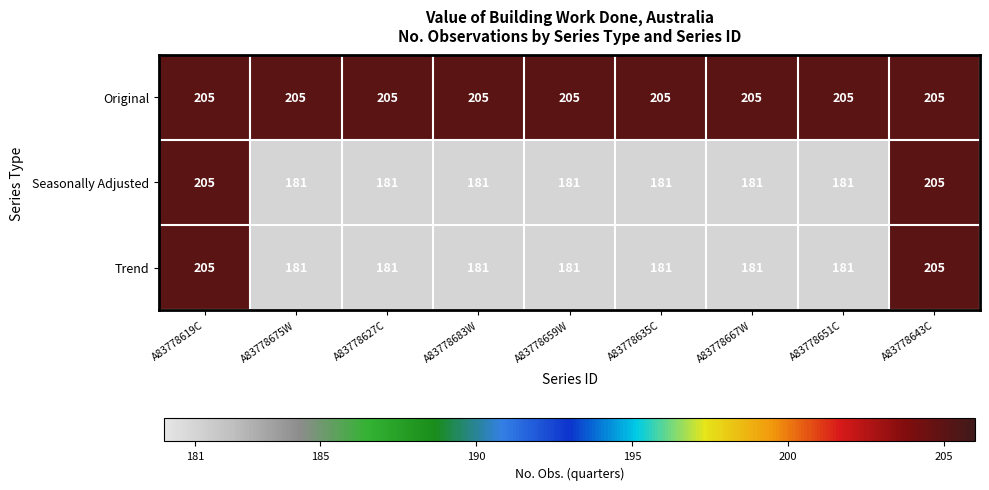

Reading left to right, transcribe all the data shown in this chart.

Original: A83778619C=205	A83778675W=205	A83778627C=205	A83778683W=205	A83778659W=205	A83778635C=205	A83778667W=205	A83778651C=205	A83778643C=205
Seasonally Adjusted: A83778619C=205	A83778675W=181	A83778627C=181	A83778683W=181	A83778659W=181	A83778635C=181	A83778667W=181	A83778651C=181	A83778643C=205
Trend: A83778619C=205	A83778675W=181	A83778627C=181	A83778683W=181	A83778659W=181	A83778635C=181	A83778667W=181	A83778651C=181	A83778643C=205